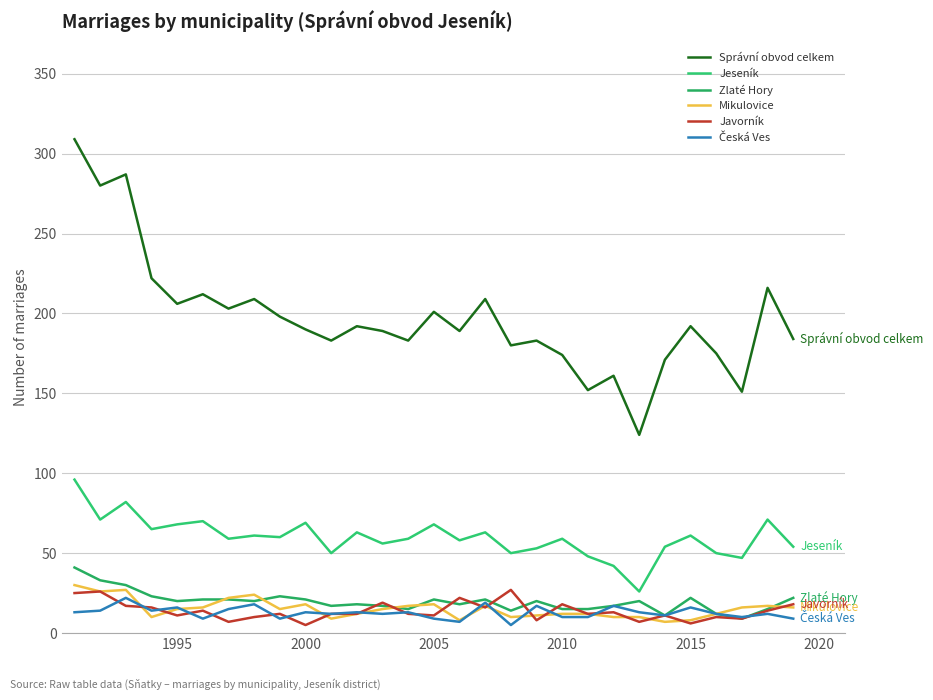

Does the chart have visible grid lines?

Yes